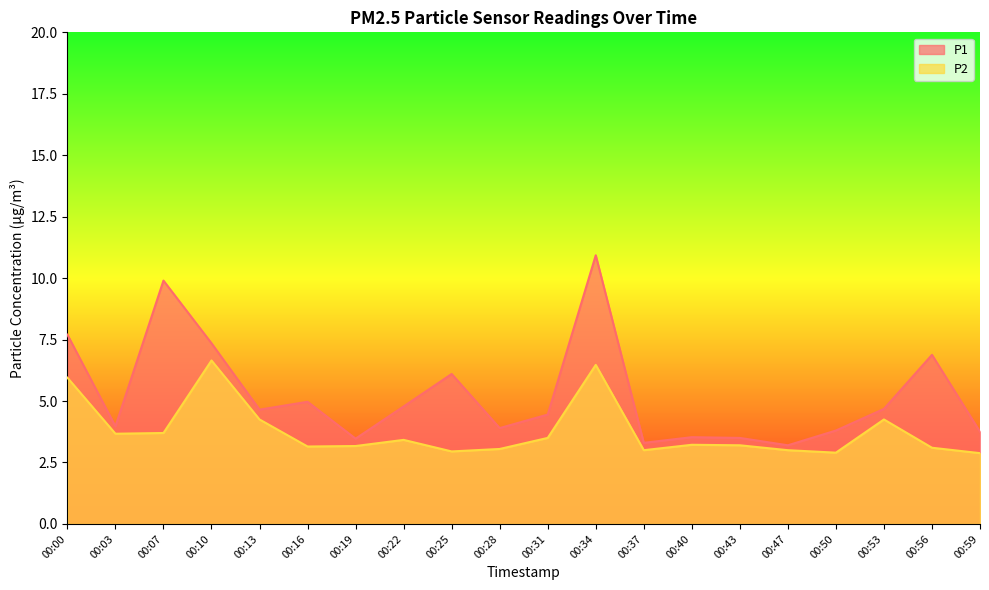

Between 00:07 and 00:40, which series saw the biggest shift?

P1